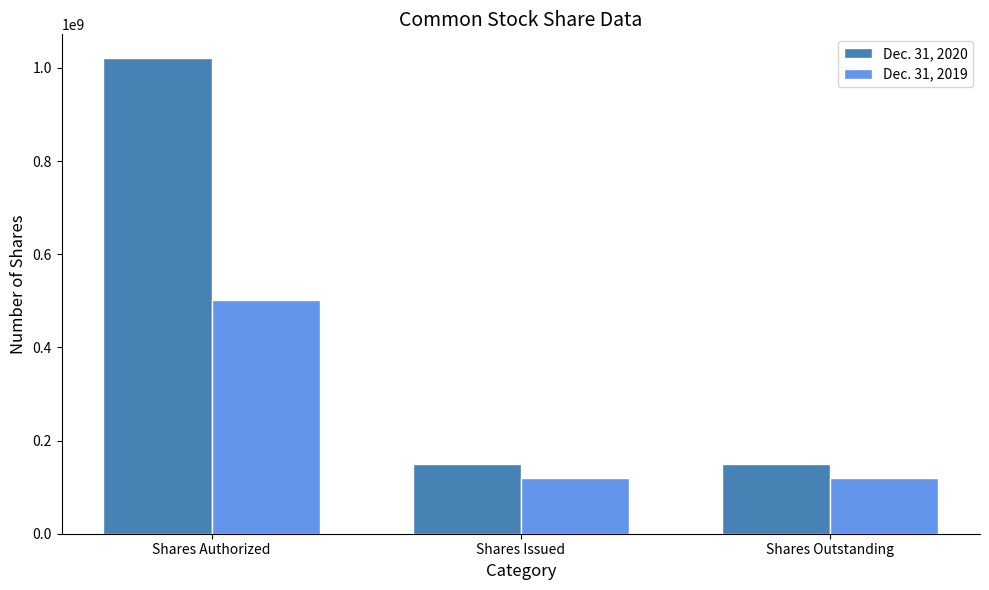

What position from the left is Shares Authorized?

1